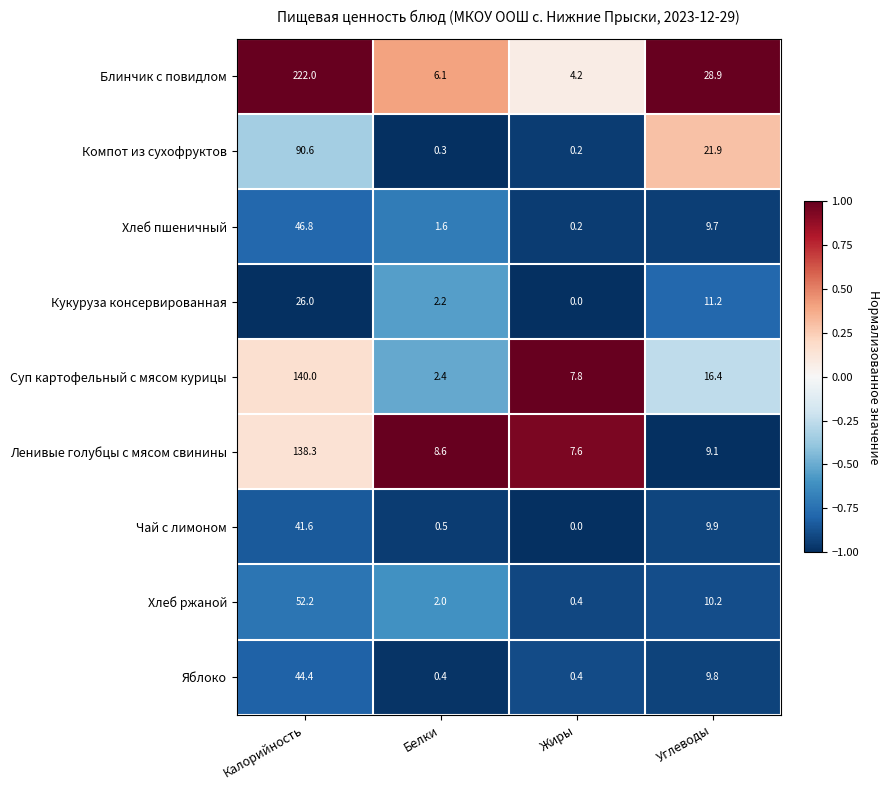

At how many categories does at least one series exceed 0?

4